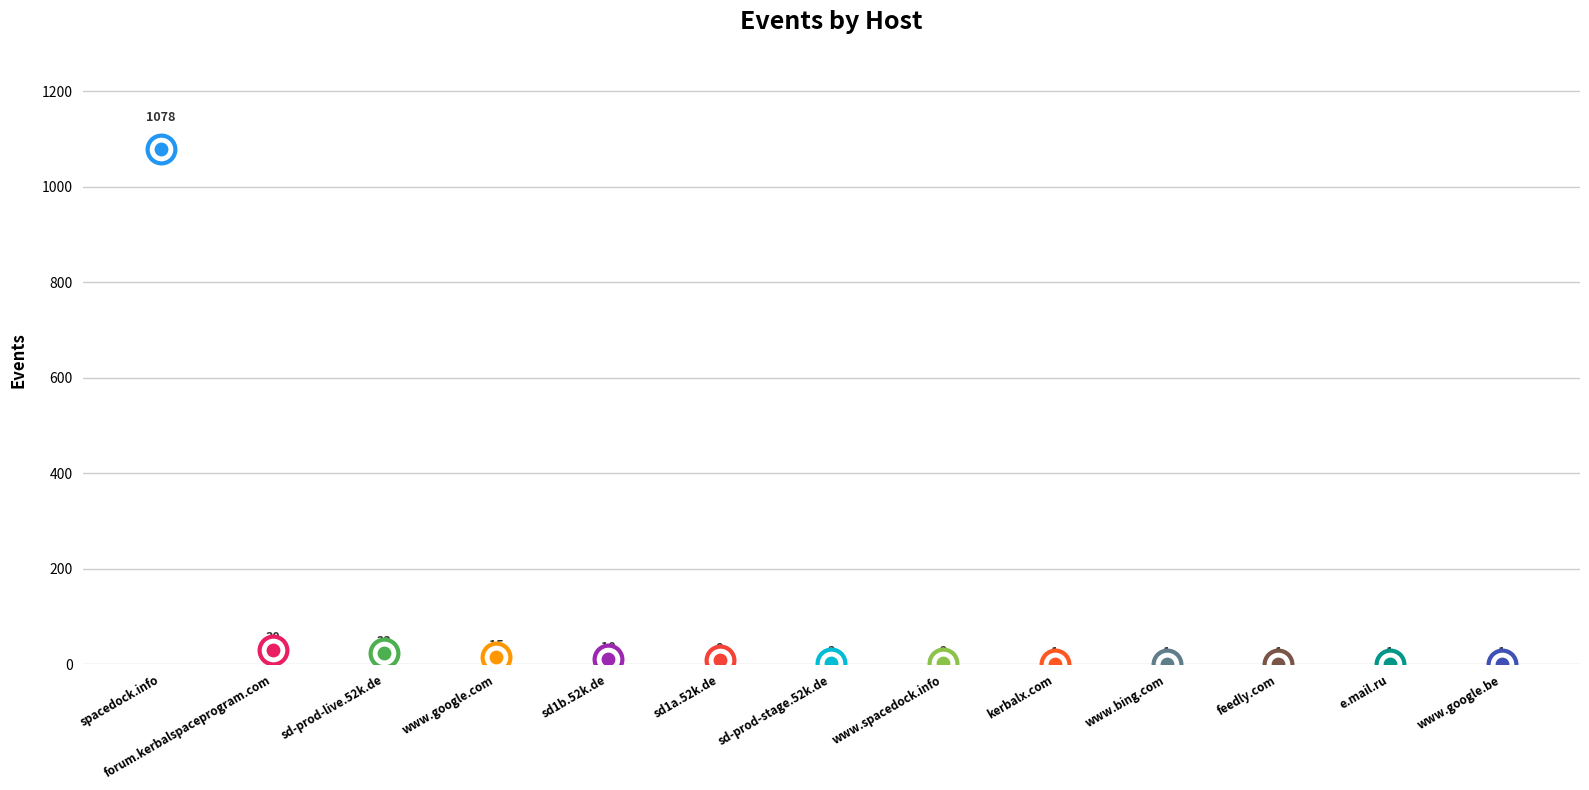

Which has a higher value, www.google.be or www.bing.com?

www.google.be